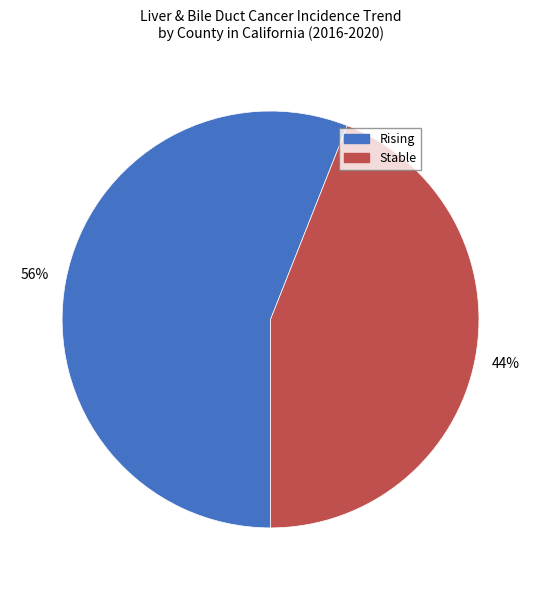

Is the sum of Stable and Rising greater than half?

Yes